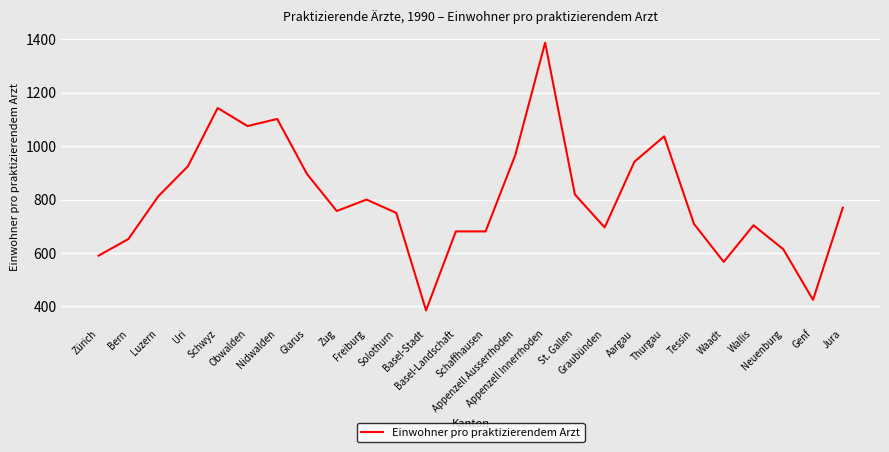

What is the sum of the values at Appenzell Ausserrhoden and Graubünden?

1662.8